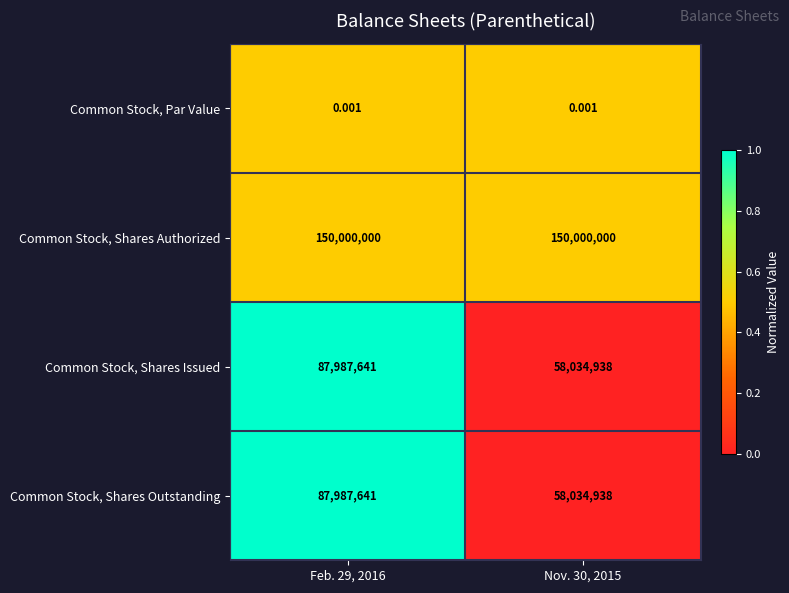

Which series has the largest total across all categories?

Common Stock, Shares Authorized